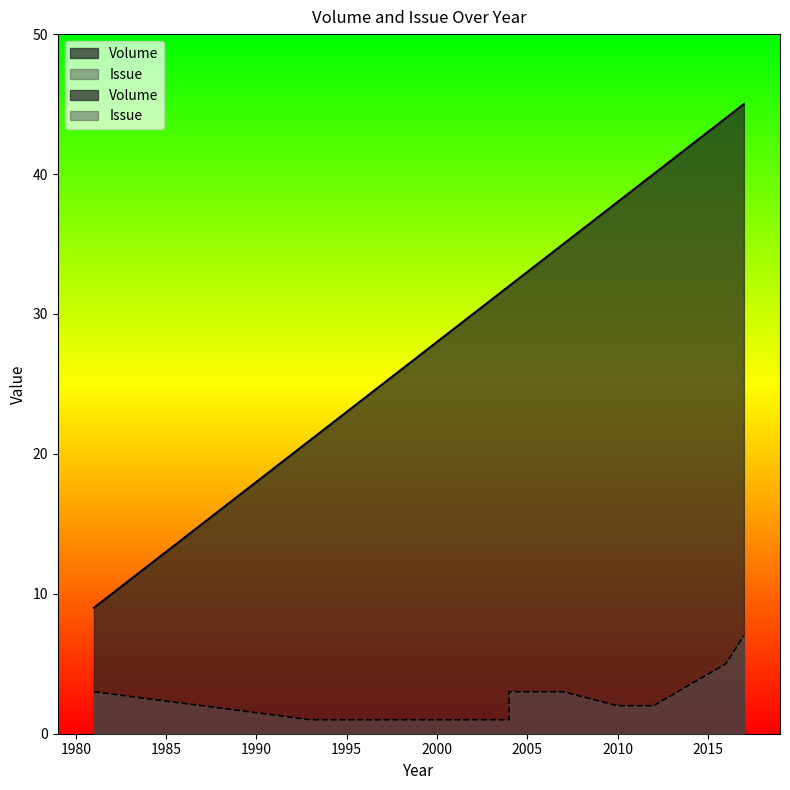

How many lines are shown in the chart?

2